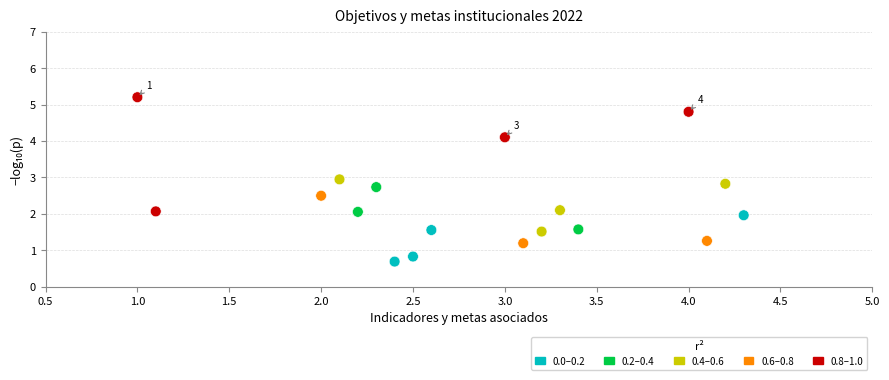

What is the range of Y values (max minus min)?

4.5